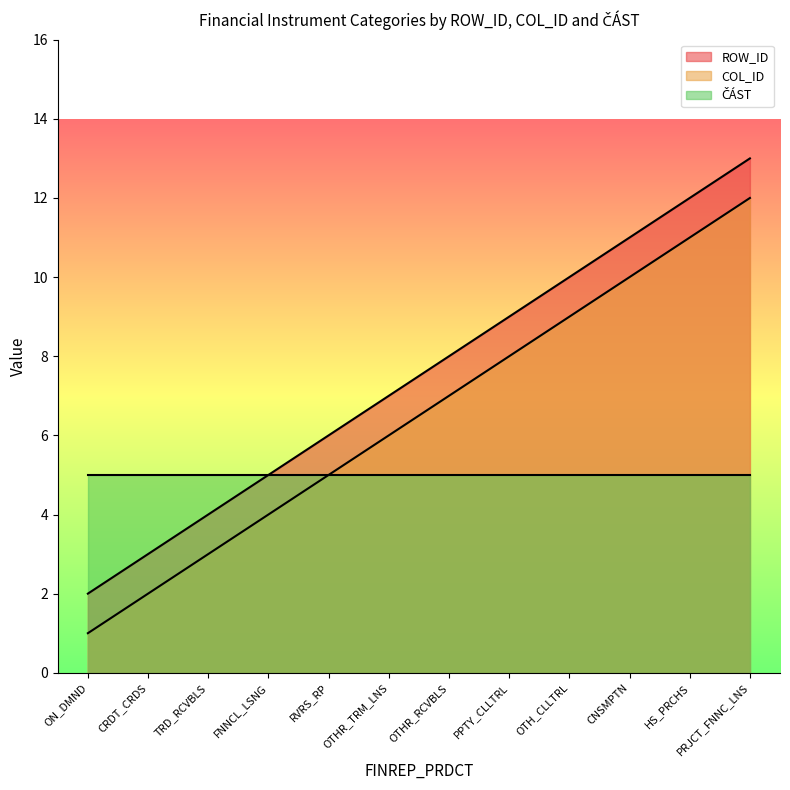

What is the label of the 3rd point from the right?

CNSMPTN